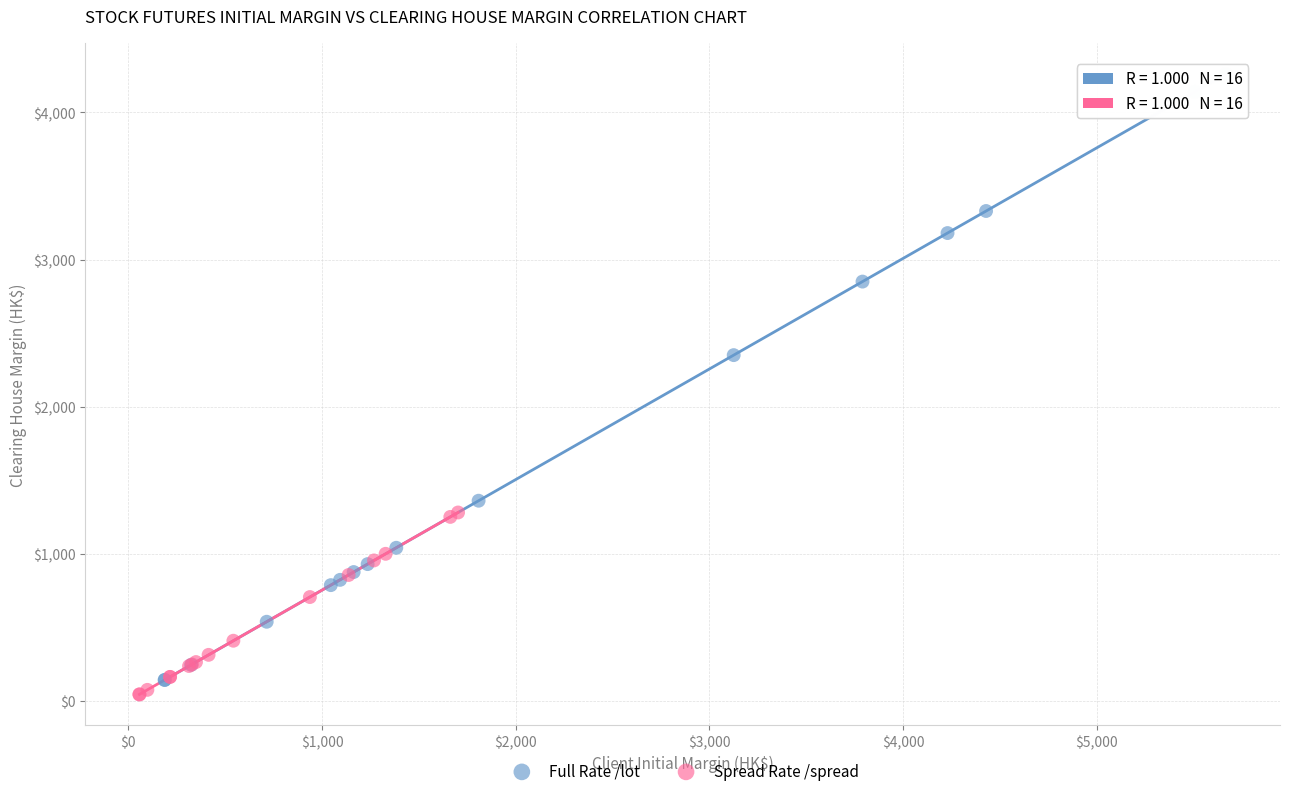

Which series contains the highest Y value?

Full Rate /lot